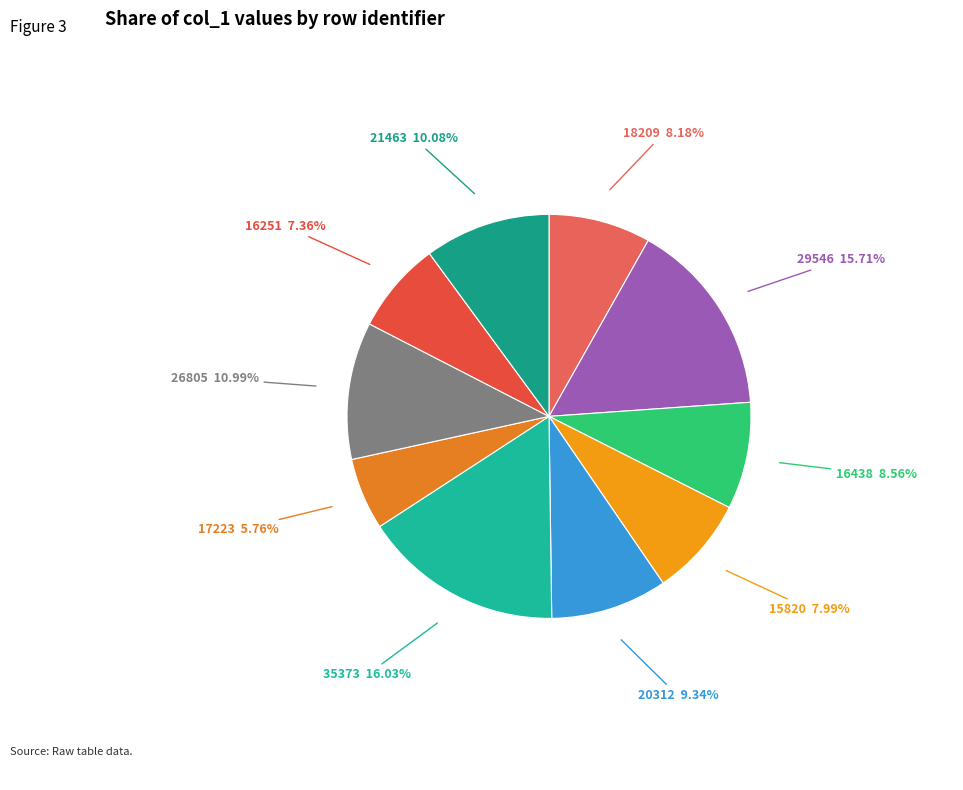

What is the smallest slice in the pie chart?

17223